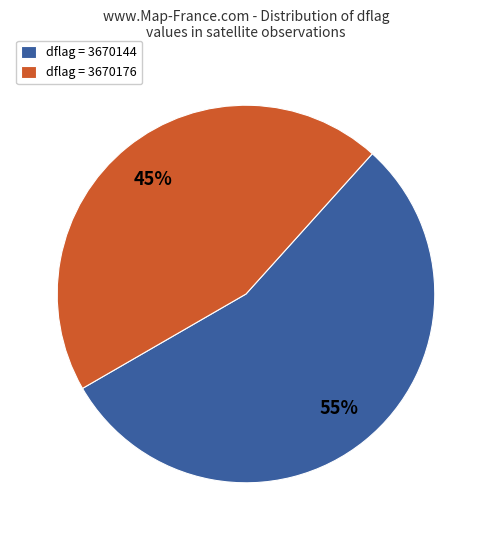

To the nearest percent, what is the difference between the dflag = 3670176 and dflag = 3670144 slice percentages?

10%